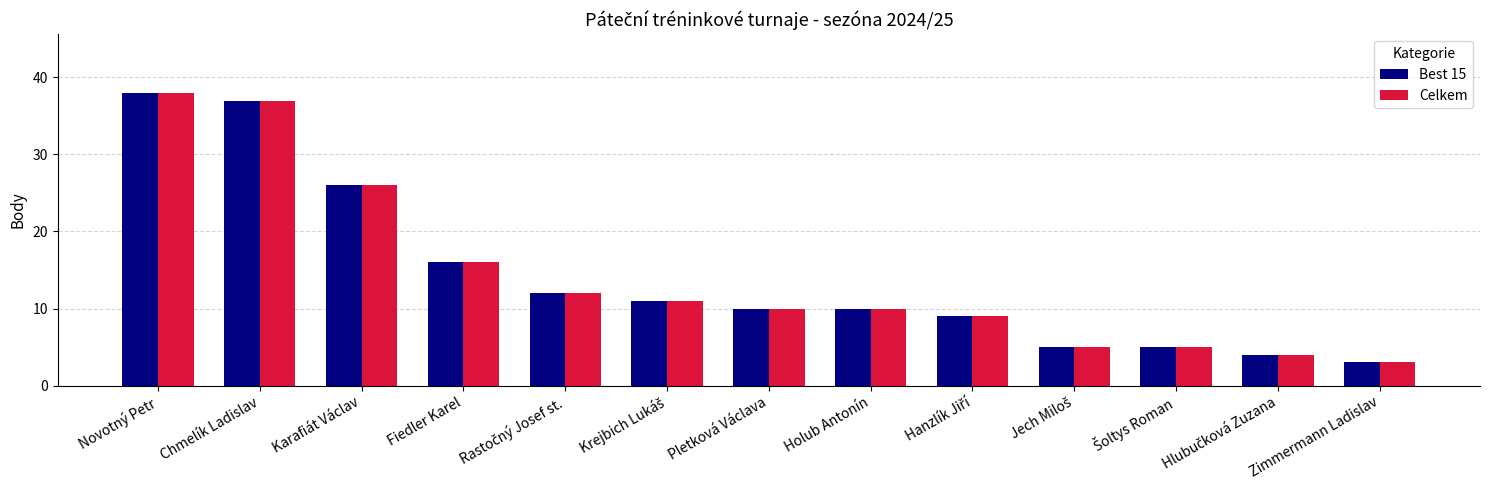

What is the difference between the maximum and second lowest values in the Celkem series?

34